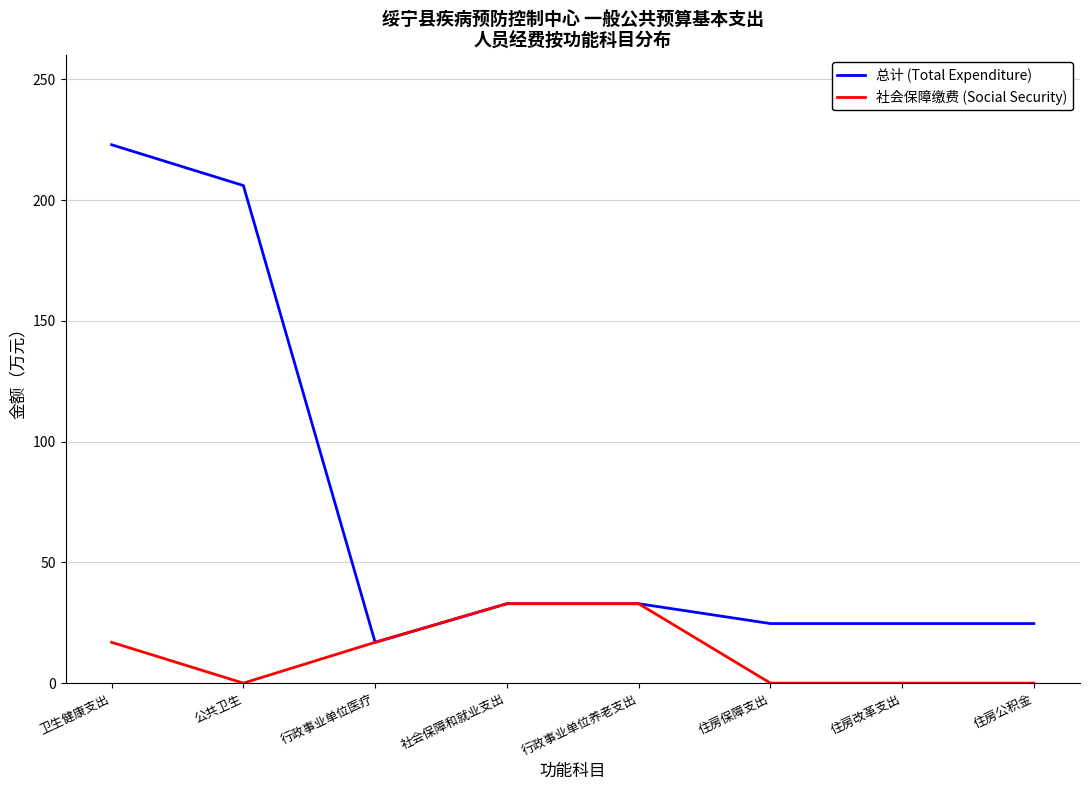

True or false: 总计 (Total Expenditure) has more than 2 interior local peaks.

False